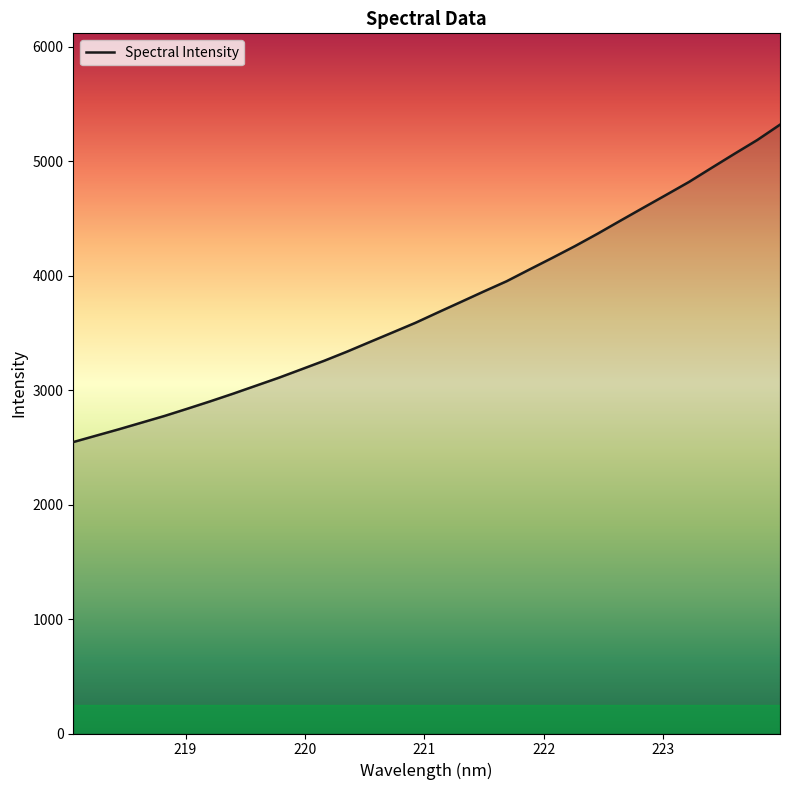

What is the minimum value shown in the chart?

2546.5